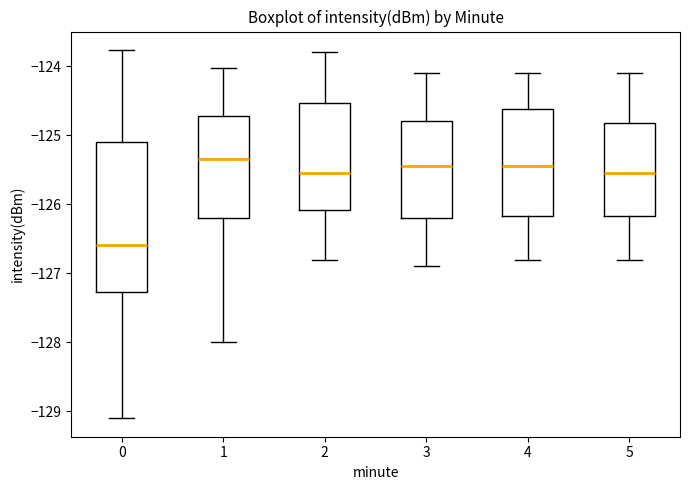

Reading left to right, transcribe this box plot: for each box, give where its median line is, the range the box spans, and where its two whiskers end, as read against the y-axis. The values are not printed on the chart, so give them approximately, as read against the axis.

0: median -126.6, box -127.3 to -125.1, whiskers -129.1 to -123.8
1: median -125.3, box -126.2 to -124.7, whiskers -128.0 to -124.0
2: median -125.5, box -126.1 to -124.5, whiskers -126.8 to -123.8
3: median -125.4, box -126.2 to -124.8, whiskers -126.9 to -124.1
4: median -125.4, box -126.2 to -124.6, whiskers -126.8 to -124.1
5: median -125.5, box -126.2 to -124.8, whiskers -126.8 to -124.1